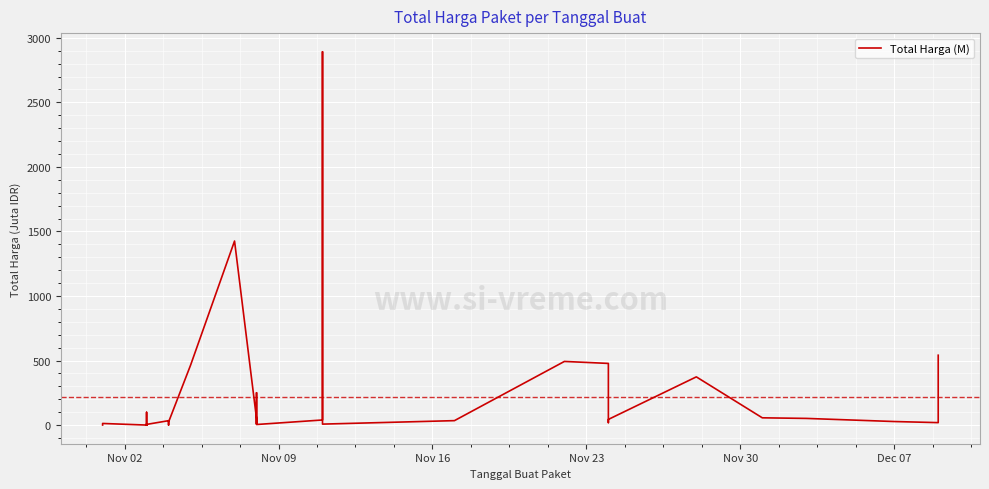

Reading left to right, transcribe all the data shown in this chart.

0.3	12.5	0.1	98.8	2.8	0.3	4.7	0.2	8.7	5.1	34.0	32.4	0.6	23.7	464.0	1425.9	49.7	9.2	15.5	250.3	4.3	39.4	2892.1	7.4	34.3	493.0	477.6	19.2	43.9	373.4	56.2	51.6	27.4	18.9	541.1